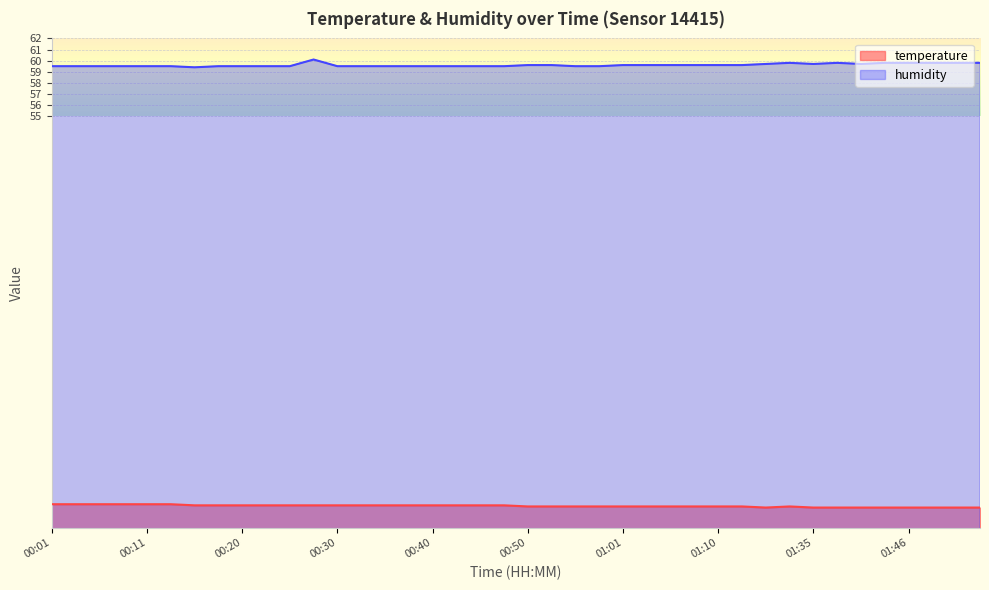

Which label corresponds to the smallest value in the chart?

01:16